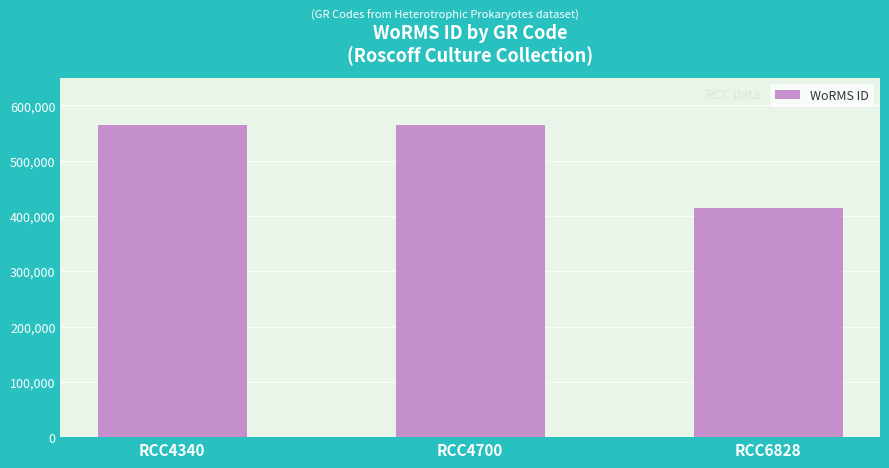

How many bars are there in total?

3